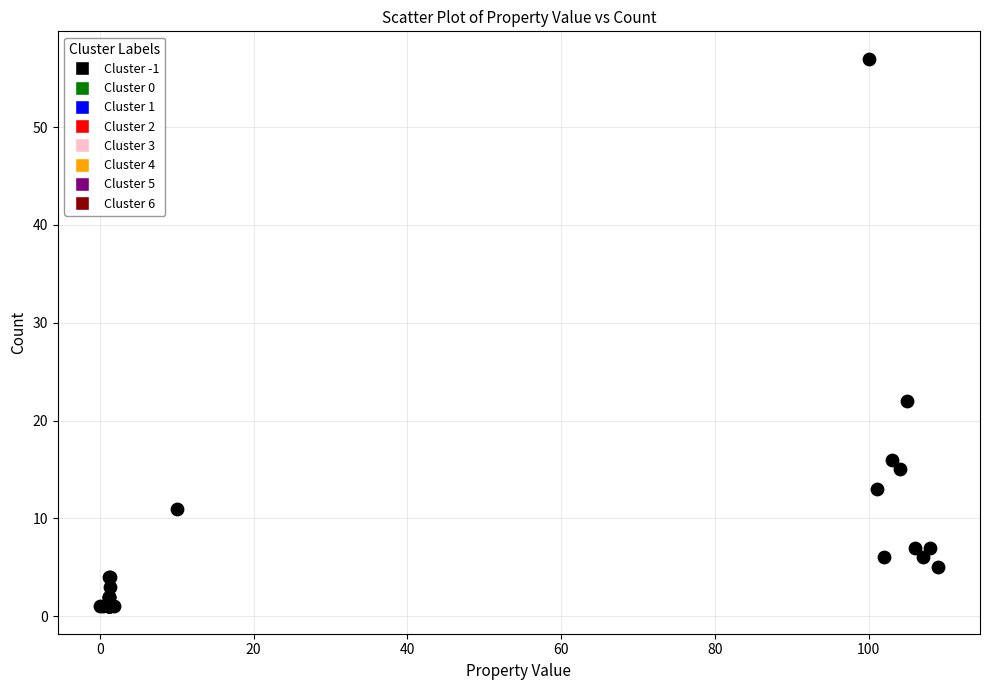

What Y value in the scatter plot is closest to 29?

22